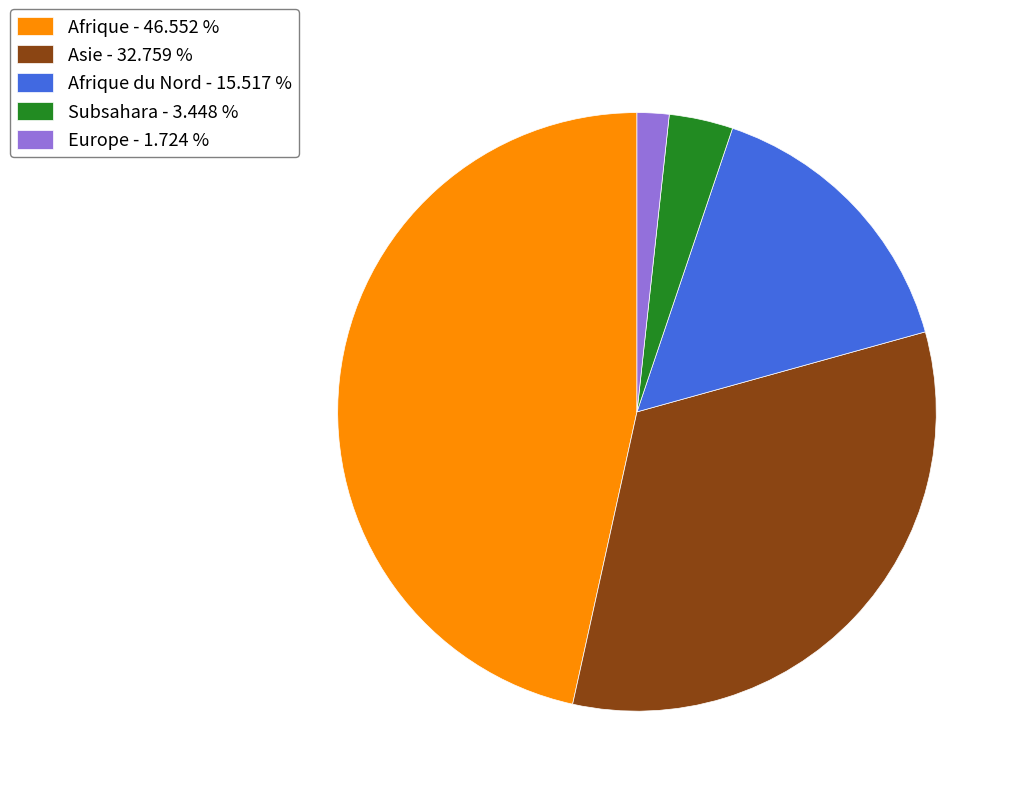

Which category has the smallest portion of the pie?

Europe - 1.724 %